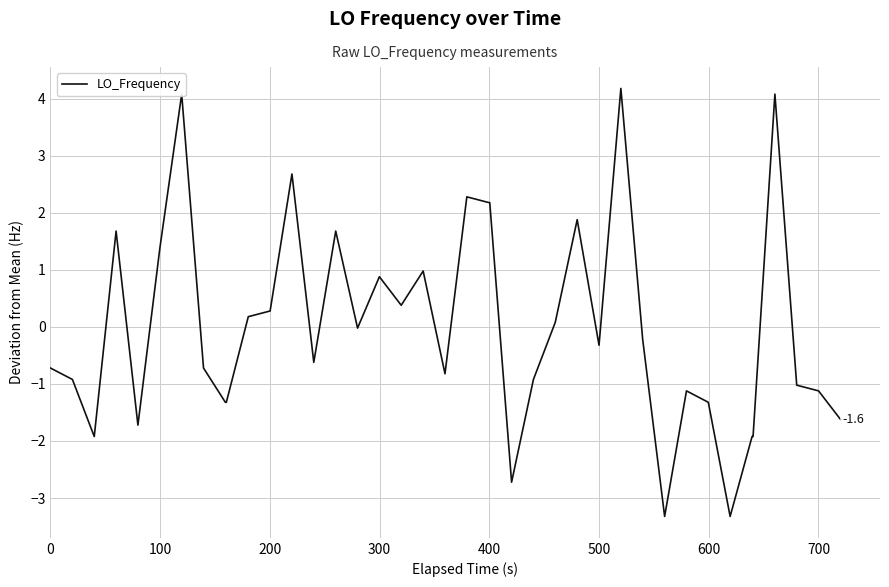

What is the difference between the maximum and minimum values?

7.5